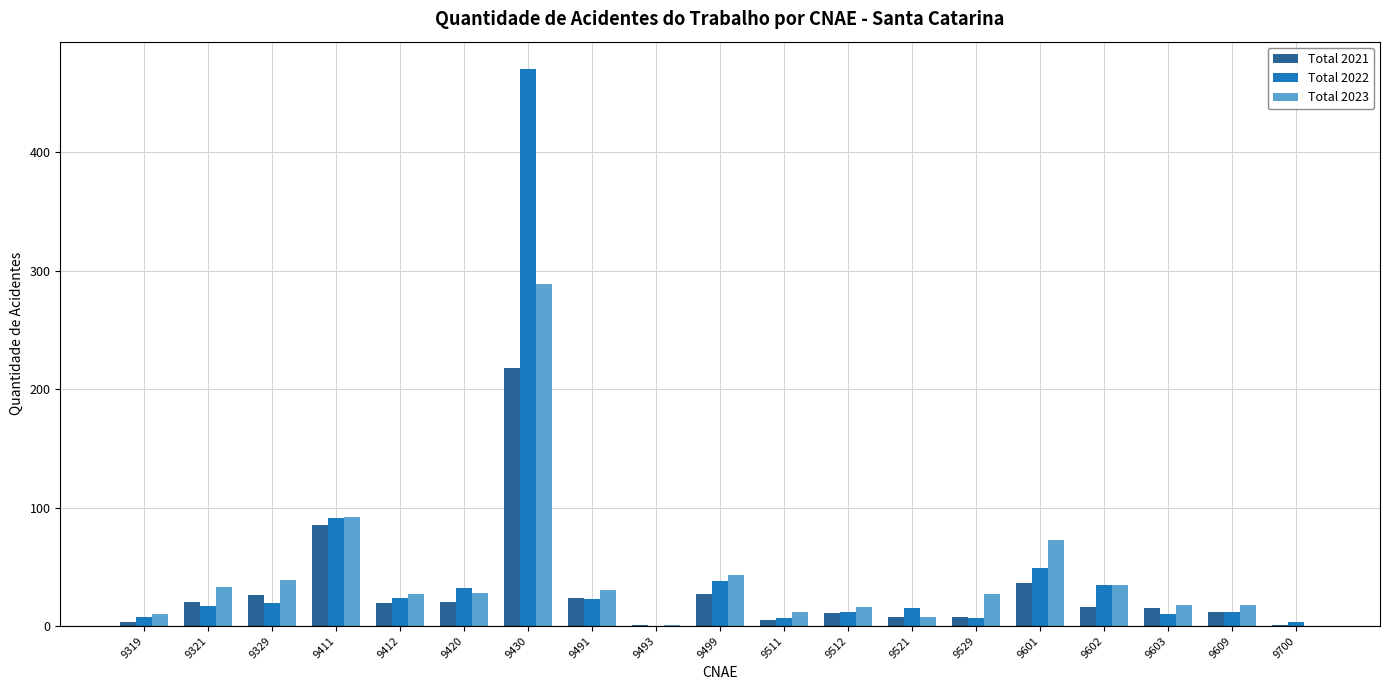

What is the sum of all Total 2023 values?

799